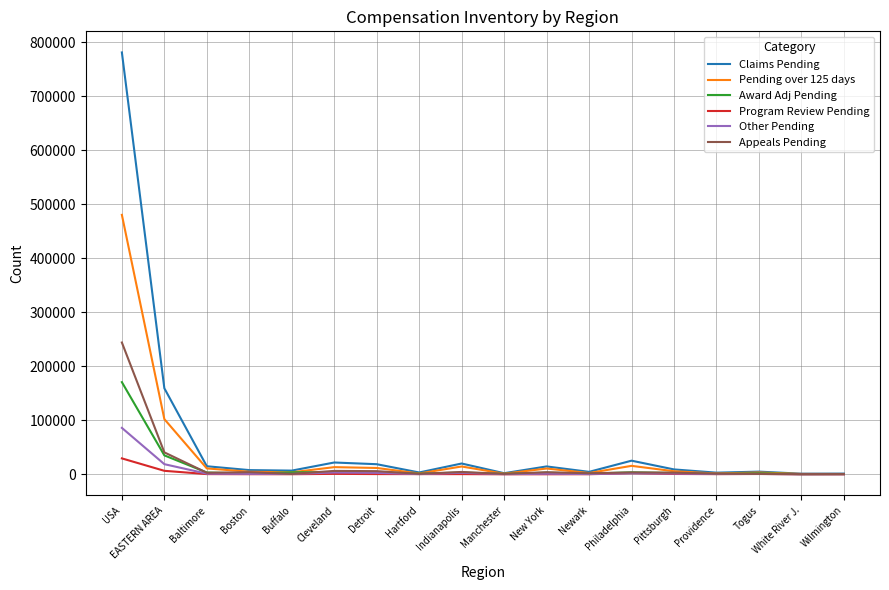

Is it true that Claims Pending equals 780924 at USA?

True